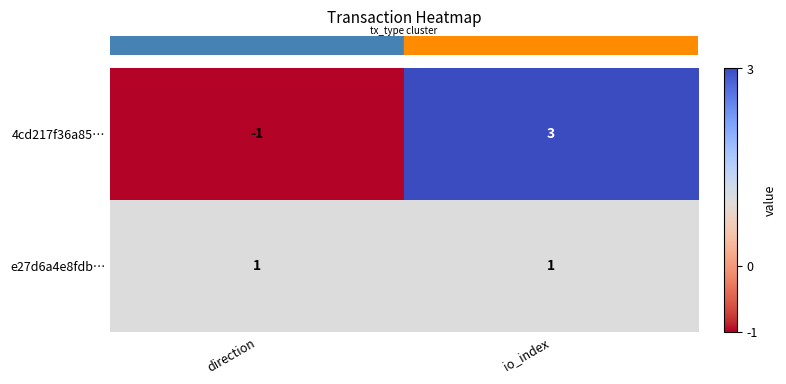

Is it true that e27d6a4e8fdb… equals 1 at io_index?

True